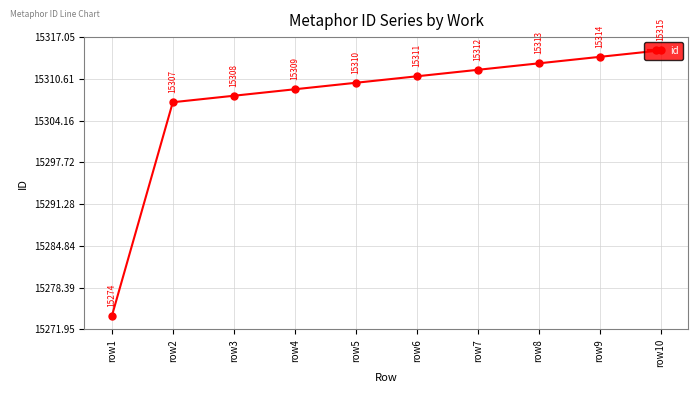

How many lines are shown in the chart?

1